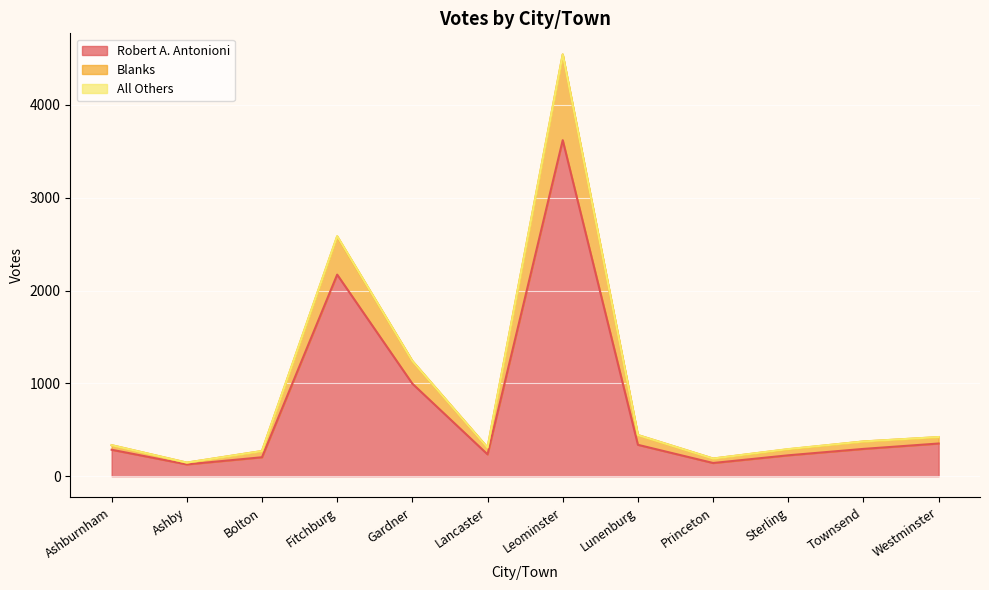

The Robert A. Antonioni series shows 379 at Gardner. True or false?

False